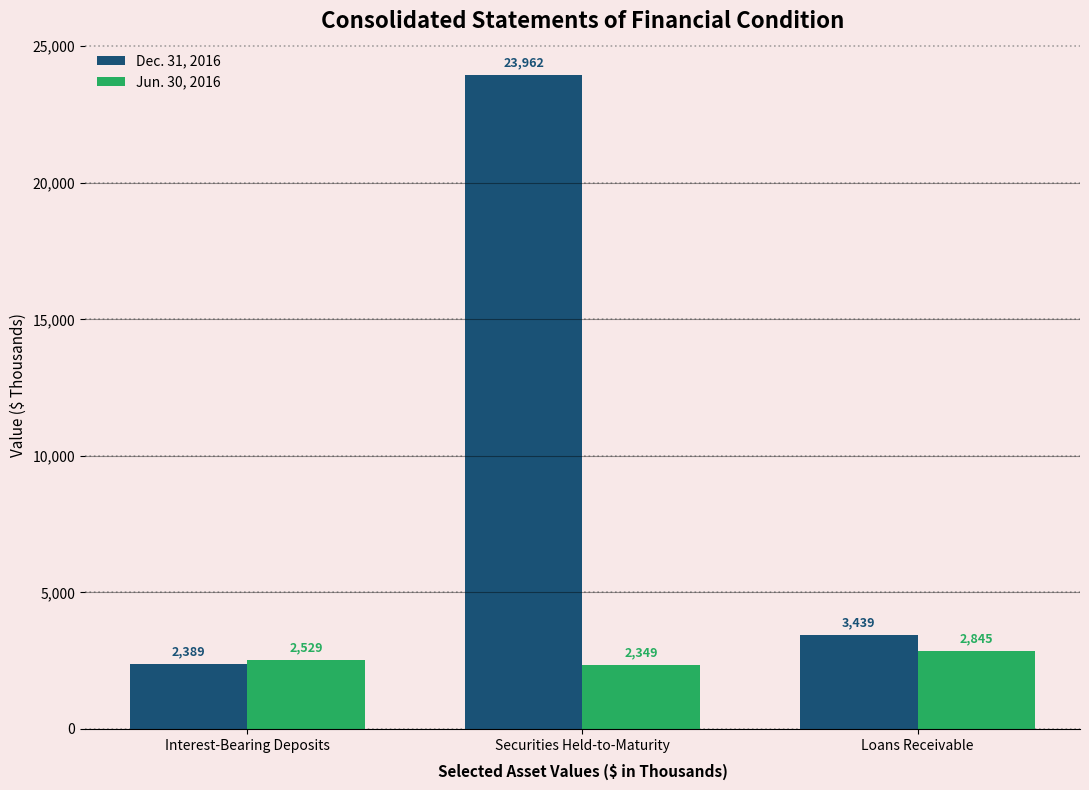

At which category is the sum across all series the highest?

Securities Held-to-Maturity